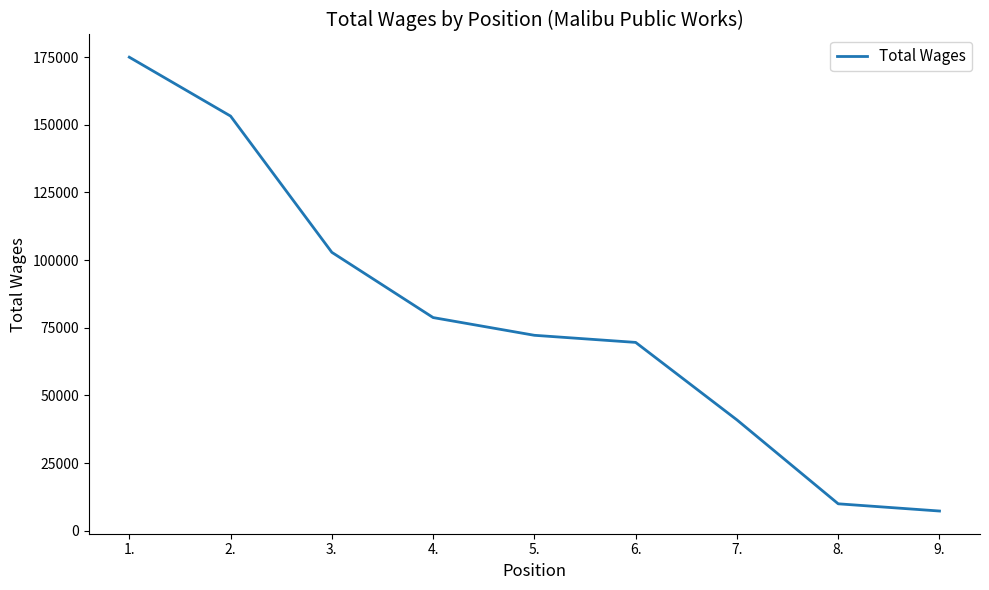

True or false: there are more than 0 points higher than both neighbors.

False